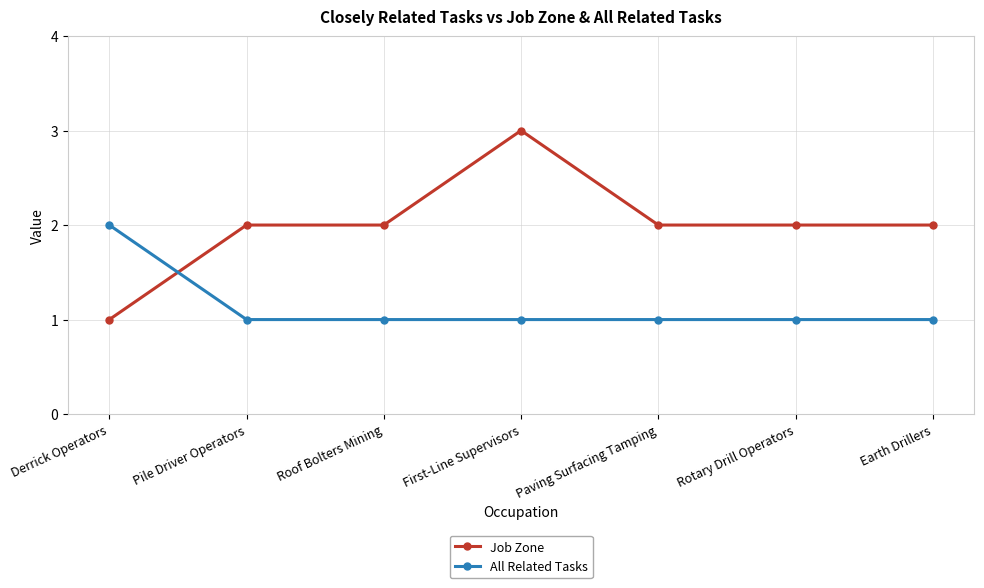

Is this an area chart (filled region under the line)?

No